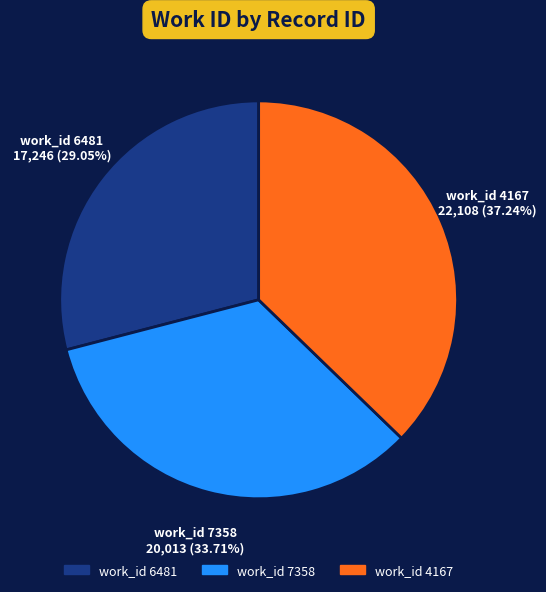

Does any single category account for the majority?

No